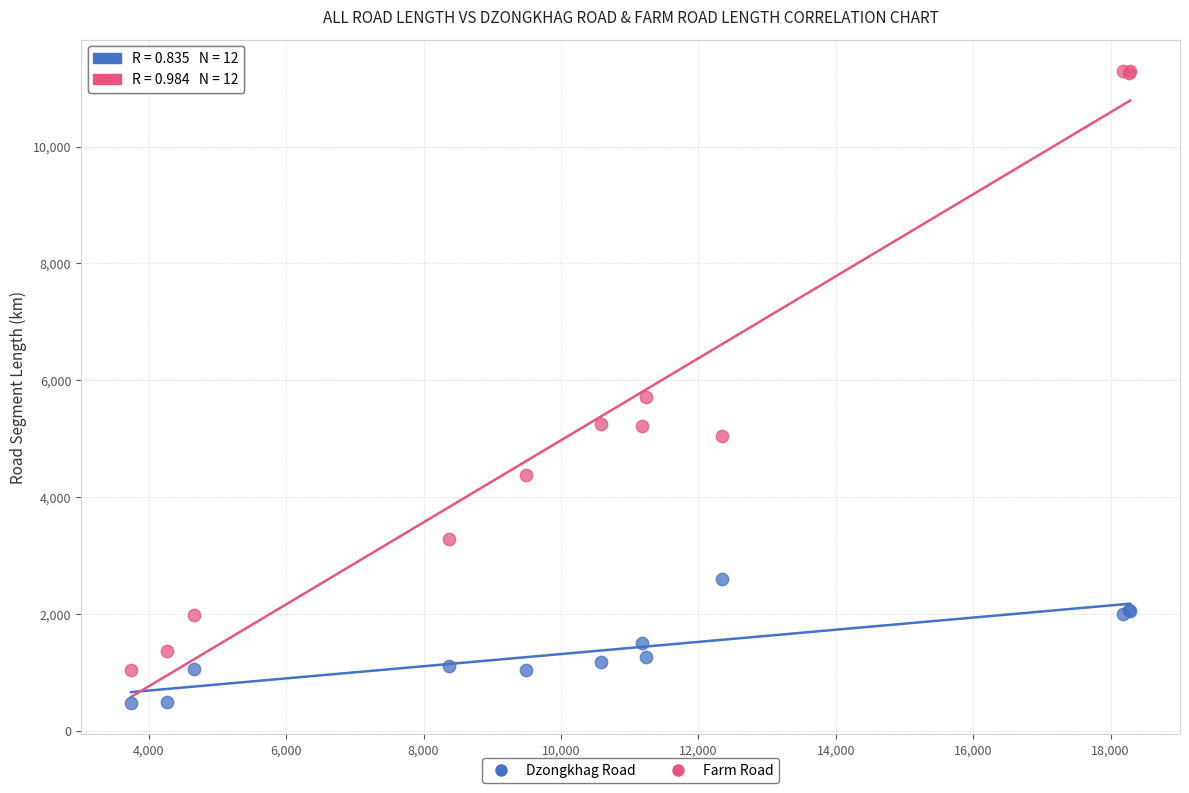

What are all the series names shown in the legend?

Dzongkhag Road, Farm Road